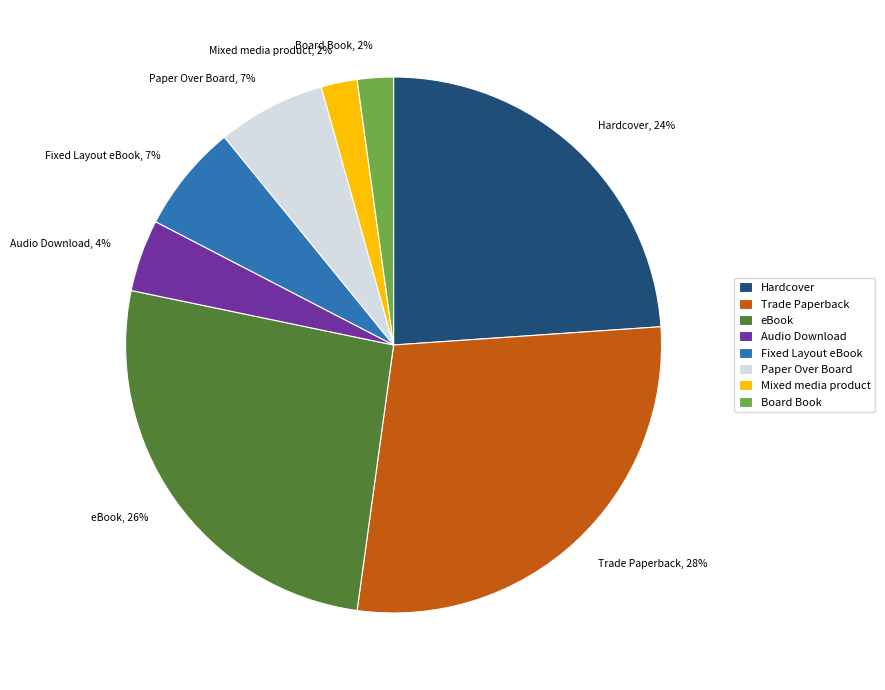

Do Mixed media product, 2% and Board Book, 2% together represent more than half of the pie?

No